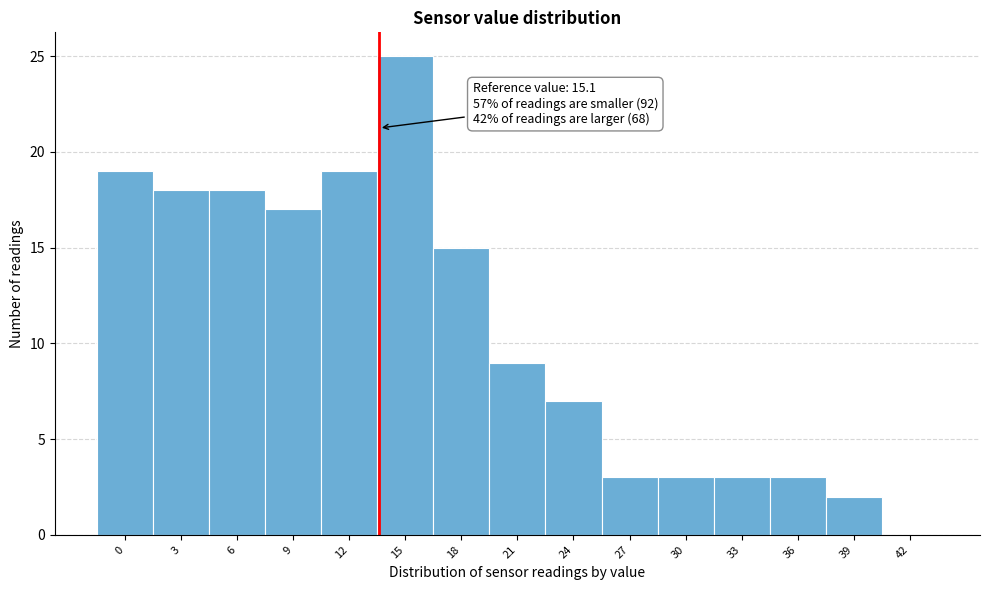

Reading left to right, list all the values displayed in this chart.

0=19	3=18	6=18	9=17	12=19	15=25	18=15	21=9	24=7	27=3	30=3	33=3	36=3	39=2	42=0